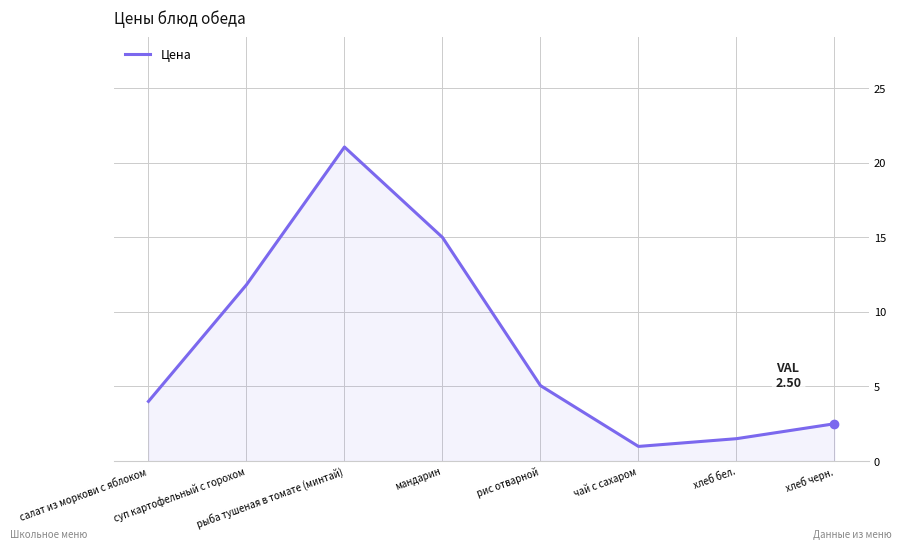

What position from the right is салат из моркови с яблоком?

8